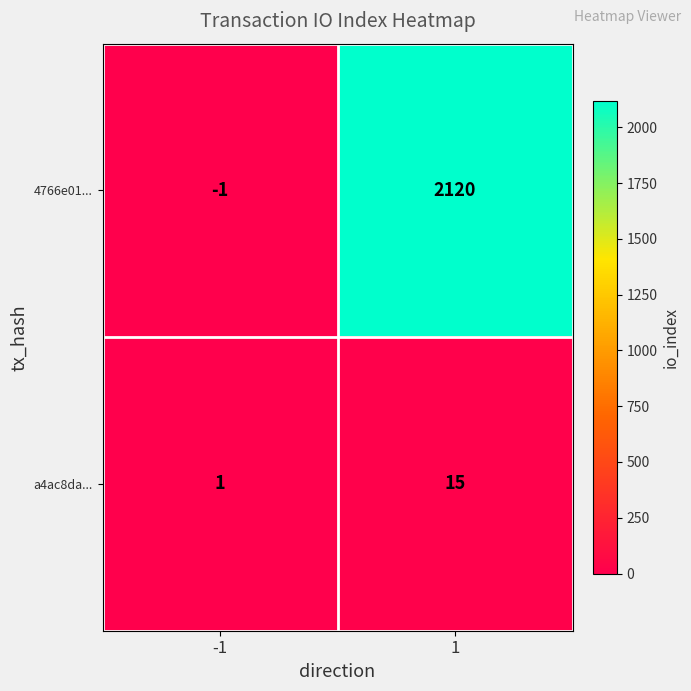

At -1, list the series in order from smallest to largest.

4766e01..., a4ac8da...